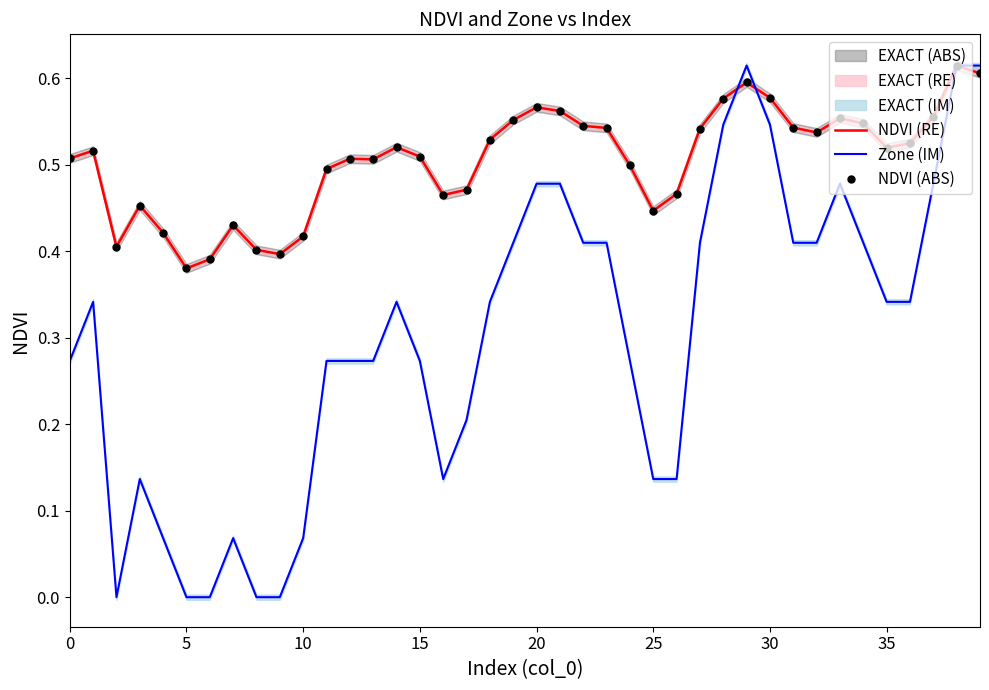

Is it true that NDVI (ABS) equals 0.6 at 38?

True